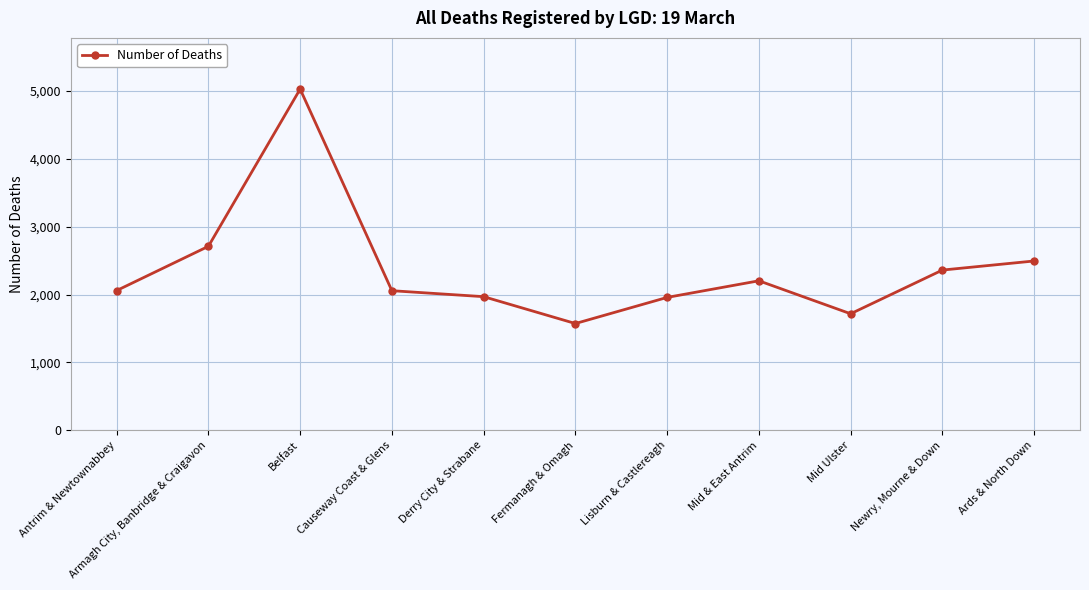

What is the label of the 4th point from the right?

Mid & East Antrim